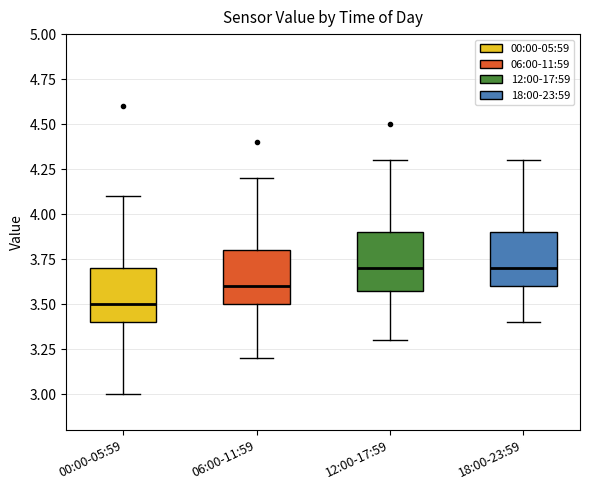

Where is the lower edge of the box for 18:00-23:59 on the y-axis? The values are not printed on the chart, so give them approximately, as read against the axis.

3.6